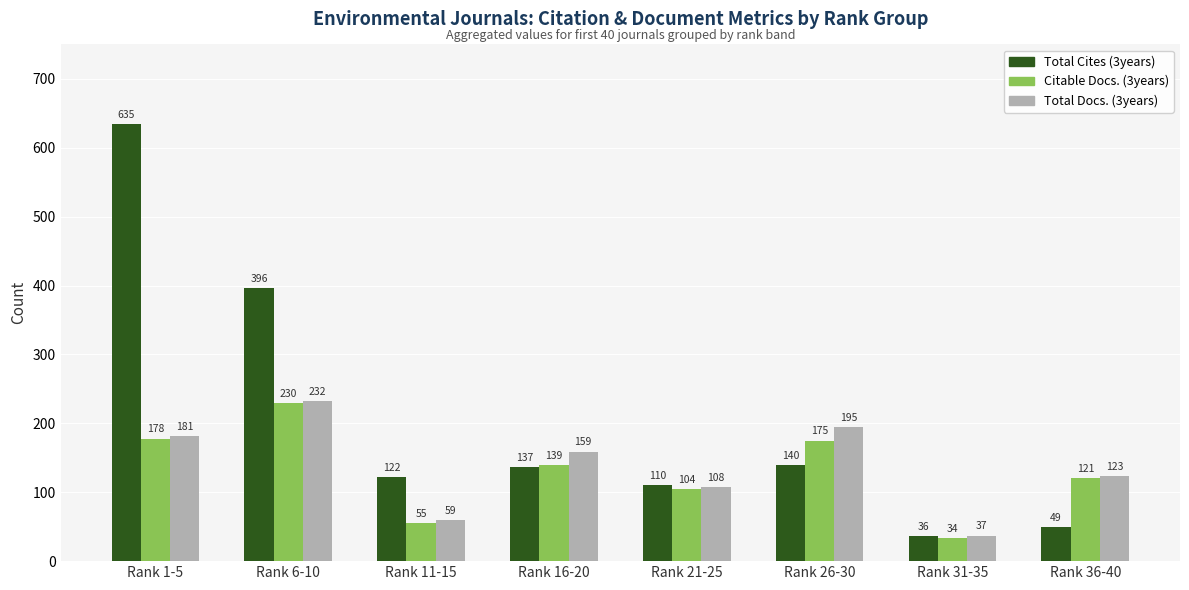

What is the total value across all series at Rank 26-30?

510